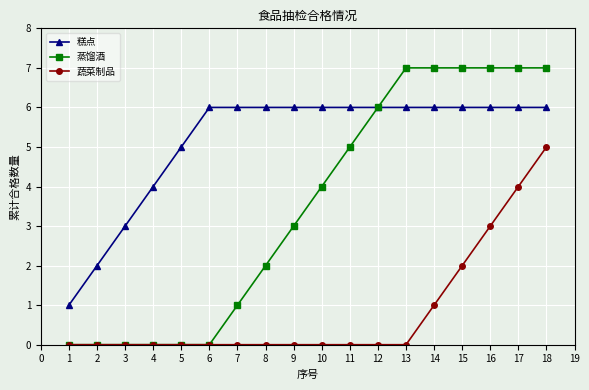

Rank the series by their maximum value, from lowest to highest.

蔬菜制品, 糕点, 蒸馏酒